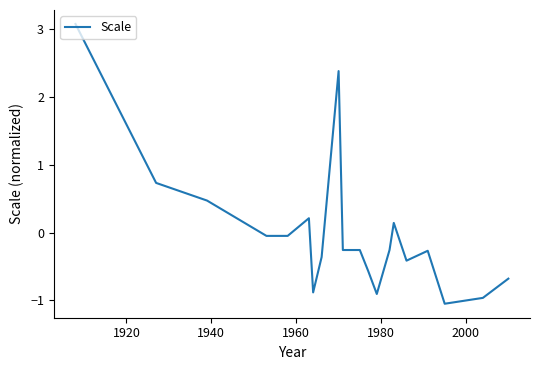

What is the maximum value shown in the chart?

3.1